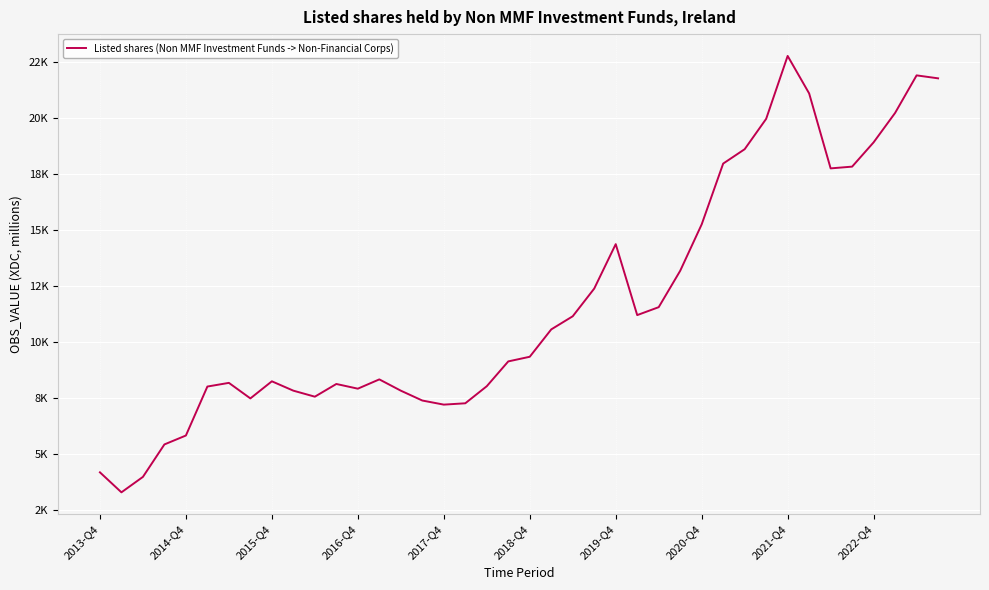

Where is the data nearest to the value 13014?

27